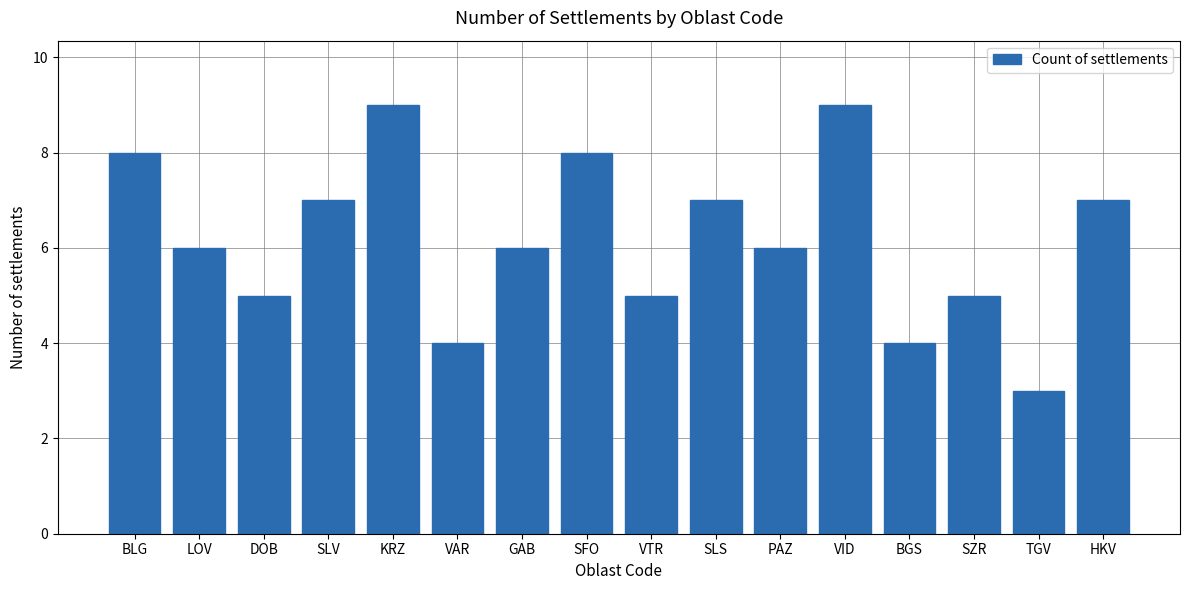

Approximately how many times larger is the value at VTR compared to HKV?

0.7